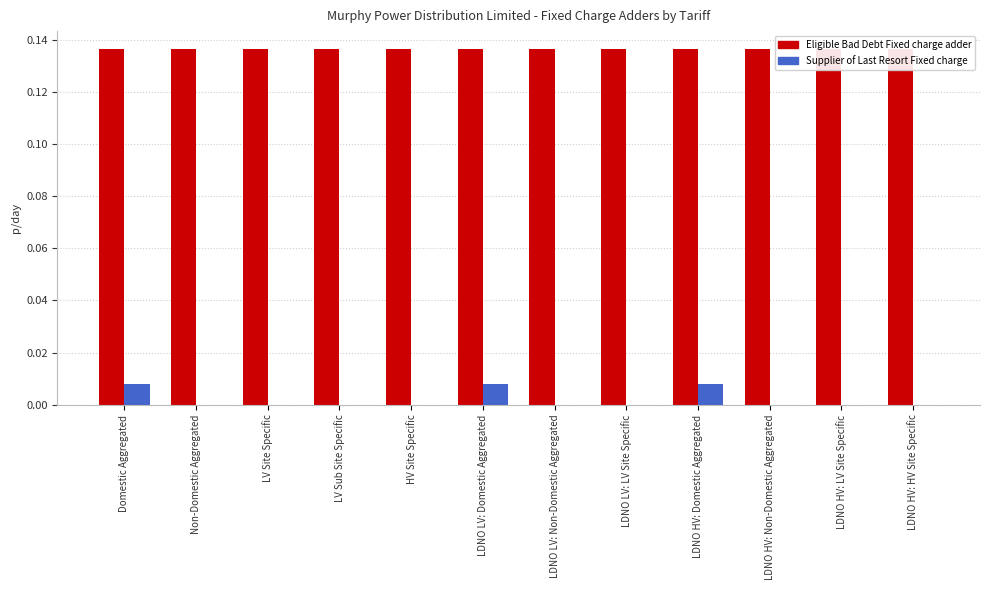

Are the bars grouped side by side (vs. stacked)?

Yes